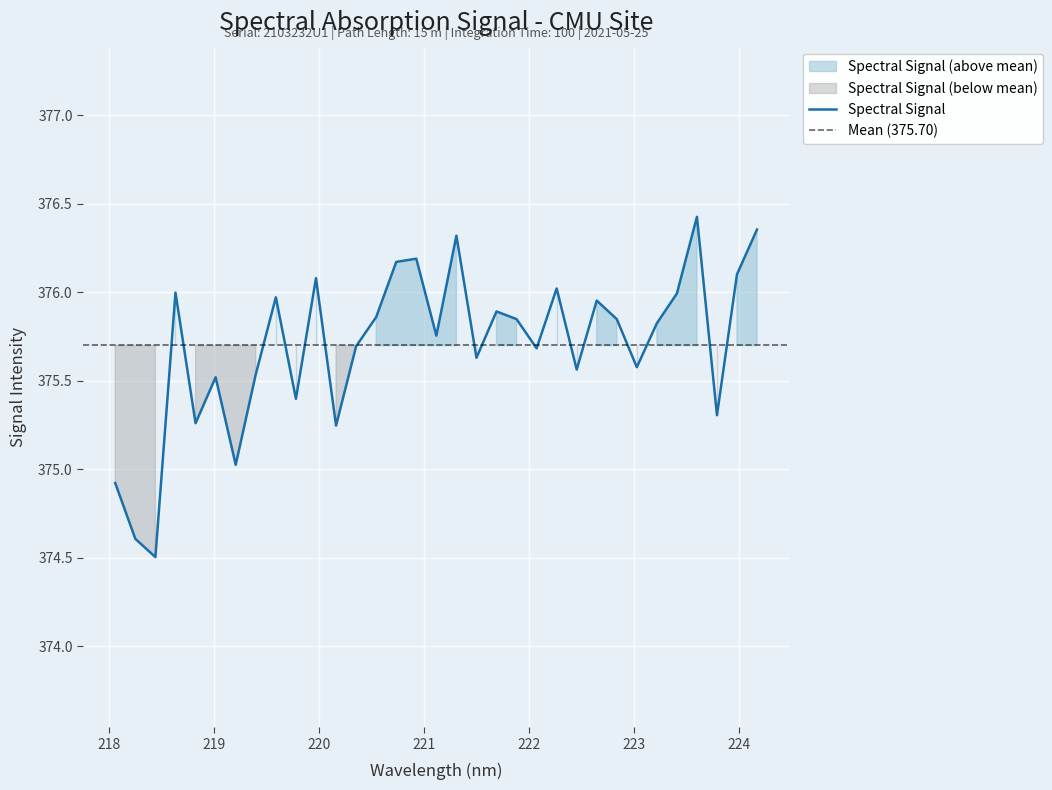

What is the approximate value at 222.8355?

375.8